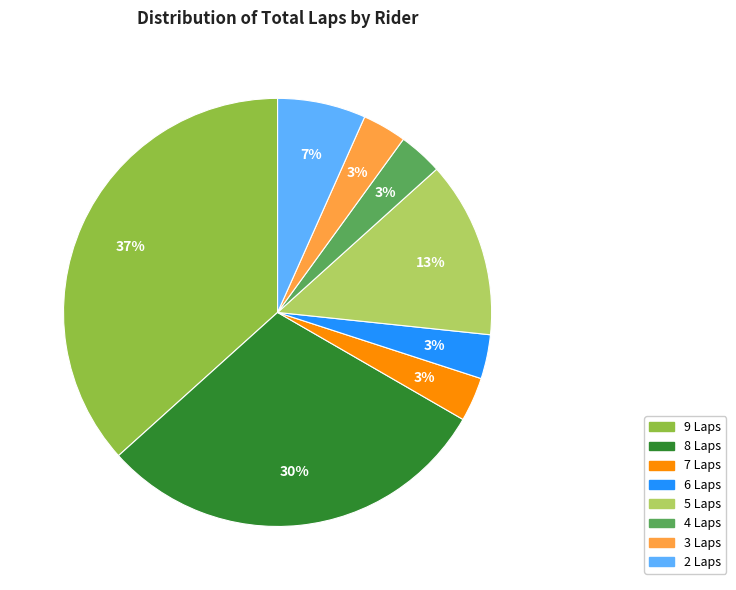

Is there any slice that represents more than half of the pie?

No